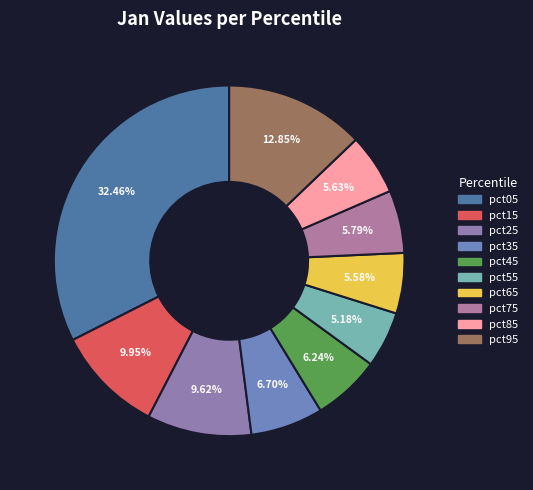

Which slice is the smallest?

pct55